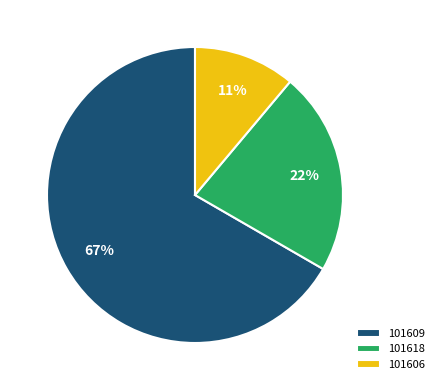

Which slice is the largest?

101609